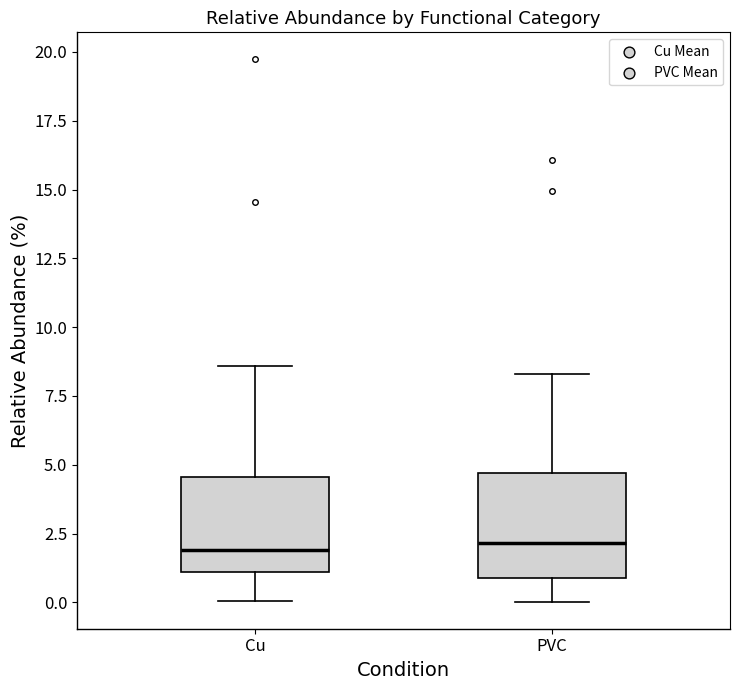

Where is the upper edge of the box for PVC on the y-axis? The values are not printed on the chart, so give them approximately, as read against the axis.

4.5